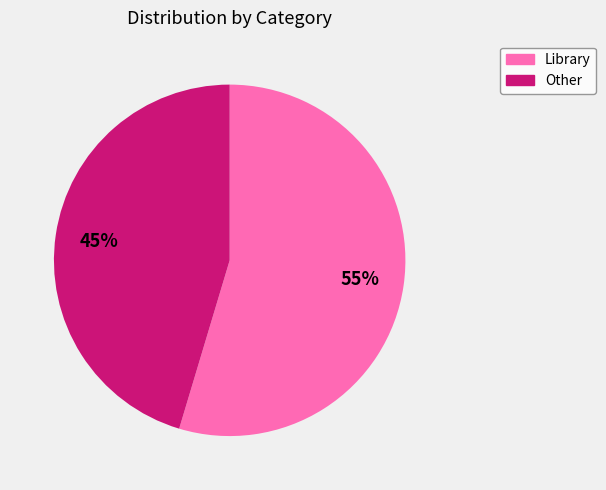

Is it true that Other is 38% of the pie?

False